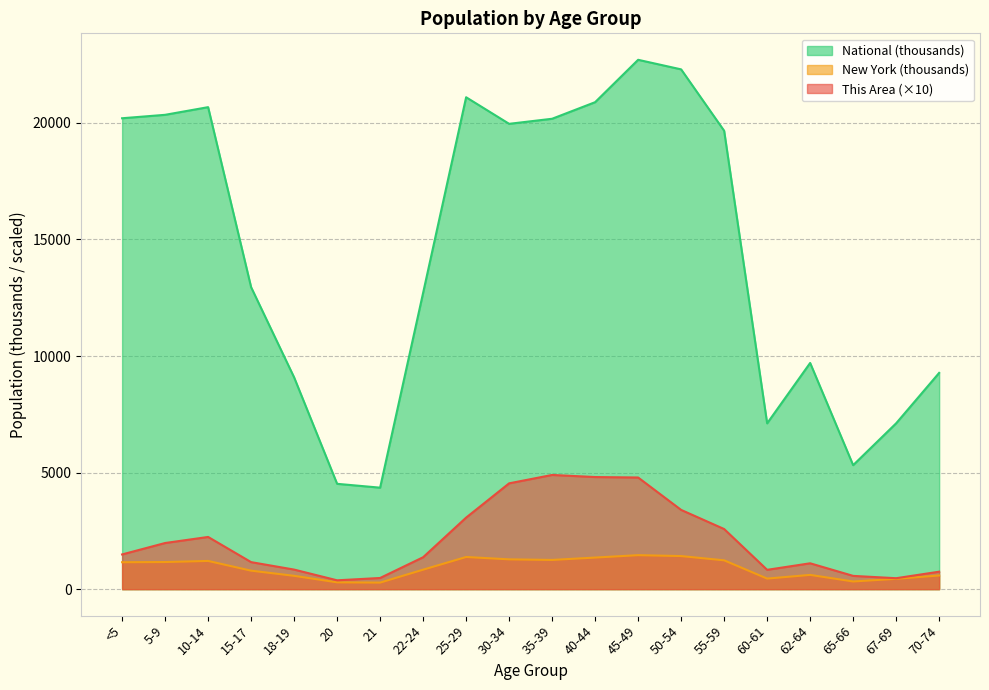

What is the total value across all series at 22-24?

14918.8